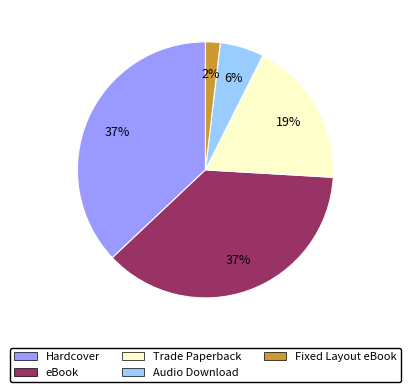

Do eBook and Hardcover together represent more than half of the pie?

Yes